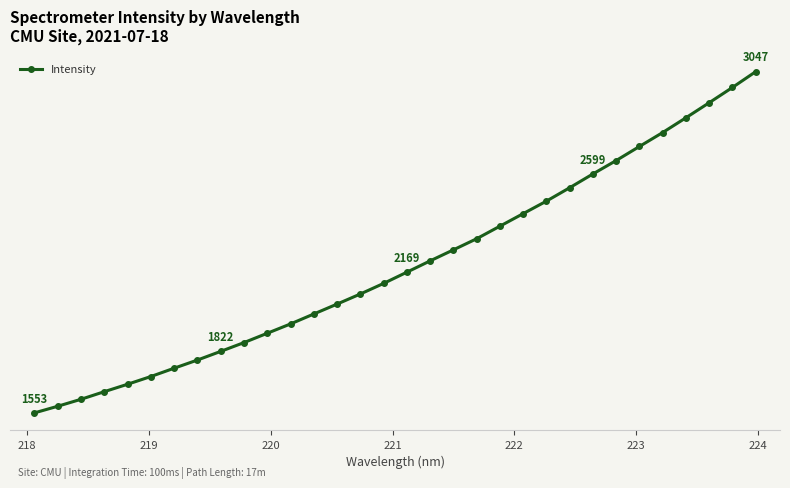

Reading left to right, what are all the values shown in this chart?

1552.6	1581.7	1612.2	1645.5	1678.1	1711.9	1748.4	1784.1	1822.1	1860.6	1901.4	1942.4	1985.9	2029.3	2073.5	2119.8	2169.1	2218.6	2266.9	2315.6	2370.6	2425.5	2480.4	2539.0	2599.4	2658.1	2719.8	2780.8	2845.5	2911.3	2978.2	3047.2